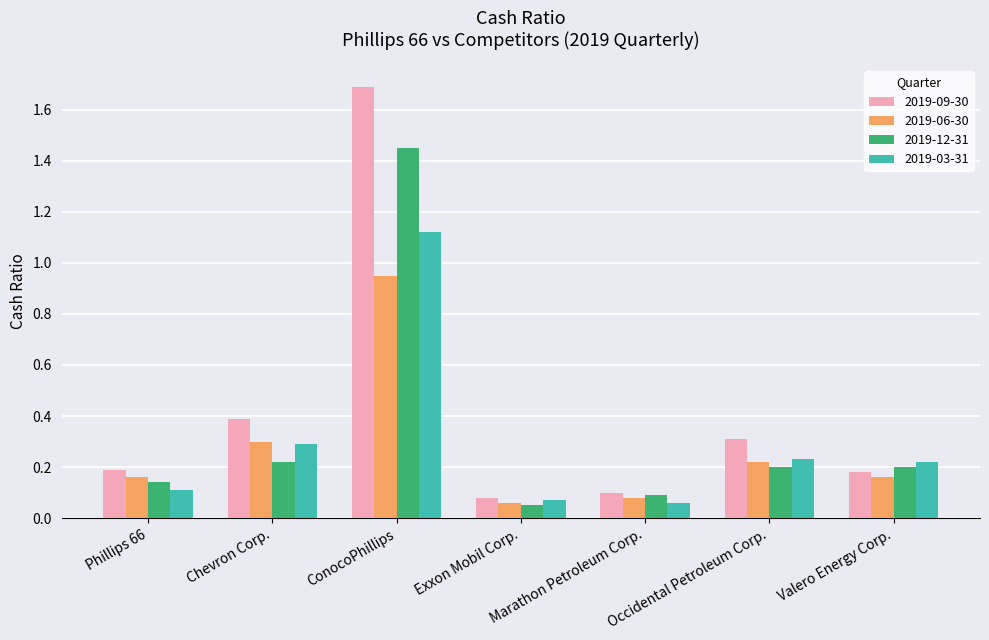

At how many categories does at least one series exceed 0?

7